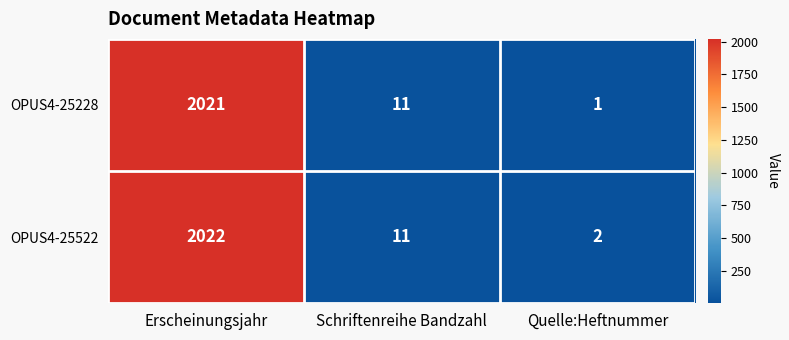

At which category is the sum across all series the highest?

Erscheinungsjahr